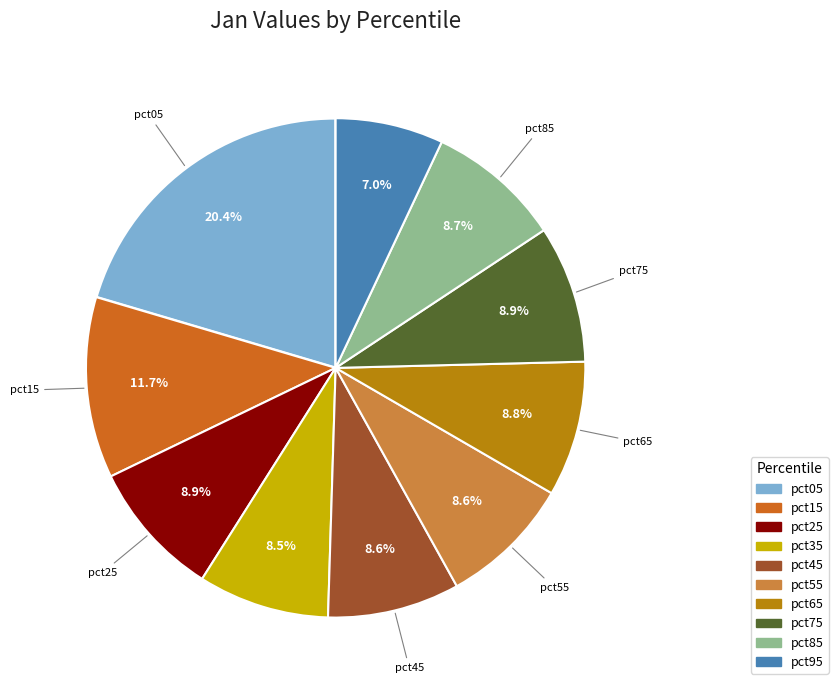

What percentage do pct95 and pct15 together represent?

18.7%